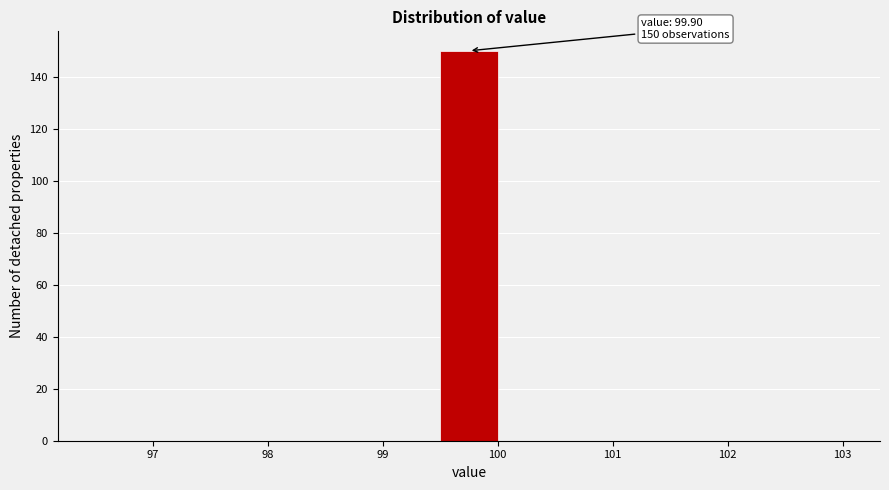

Which range on the x-axis has the tallest bar?

99.5 to 100.0